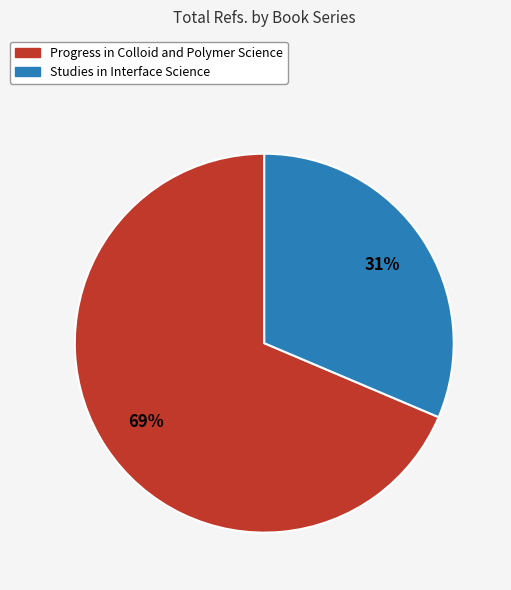

To the nearest percent, what percentage of the pie is Studies in Interface Science?

31%